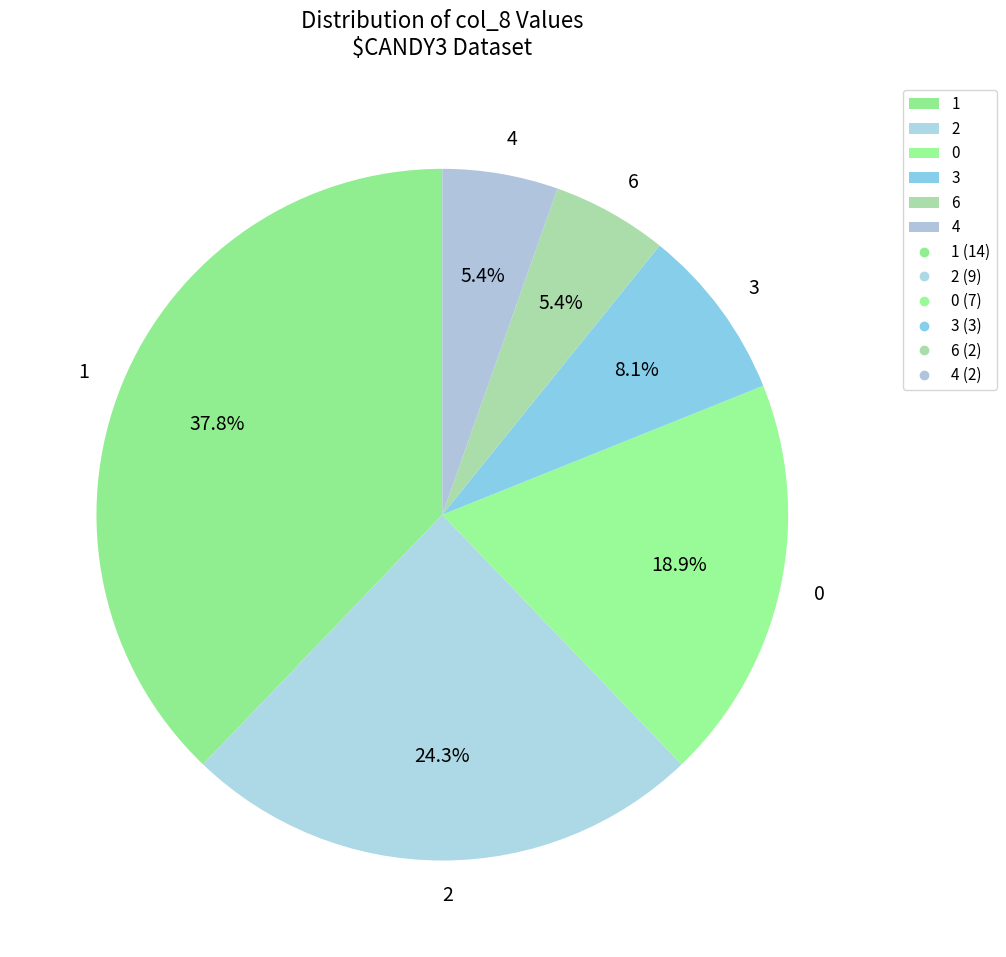

How much of the chart is everything except 2?

75.7%